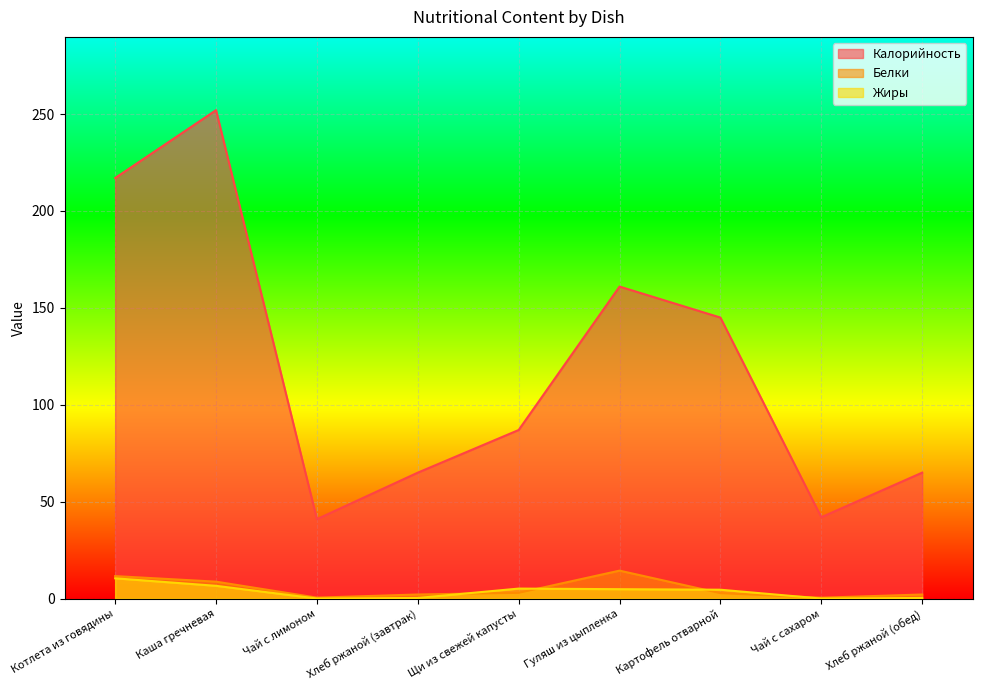

Reading right to left, what are all the values shown in this chart?

Калорийность: 65.0	42.0	145.0	161.0	87.0	65.0	41.0	252.0	217.0
Белки: 2.1	0.5	2.8	14.4	3.0	2.1	0.5	8.8	11.6
Жиры: 0.4	0.1	4.6	4.9	5.2	0.4	0.1	6.6	10.5